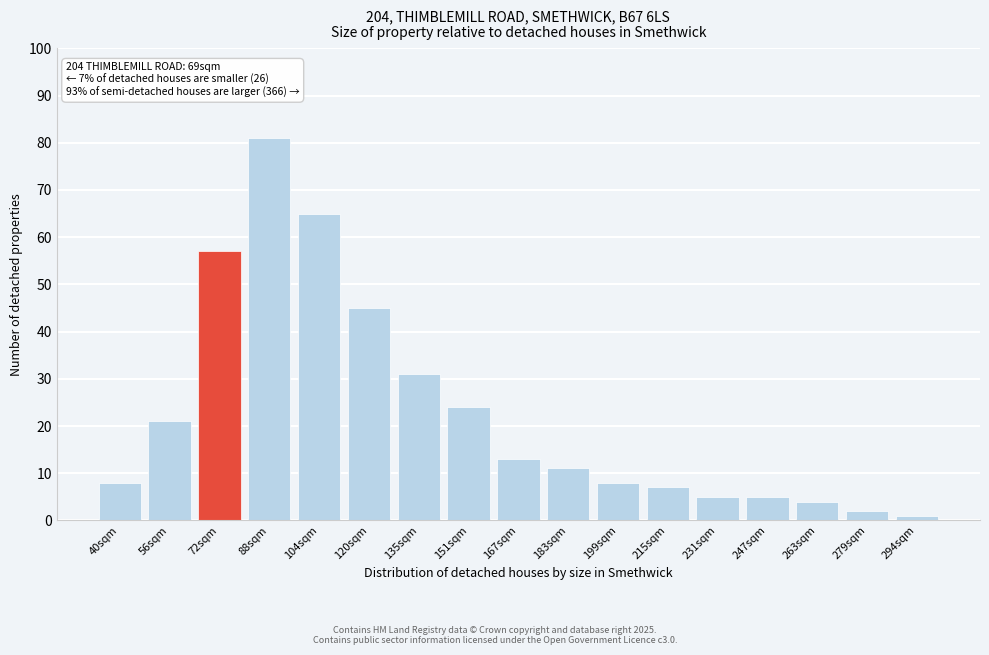

Reading right to left, list all the values displayed in this chart.

294sqm=1	279sqm=2	263sqm=4	247sqm=5	231sqm=5	215sqm=7	199sqm=8	183sqm=11	167sqm=13	151sqm=24	135sqm=31	120sqm=45	104sqm=65	88sqm=81	72sqm=57	56sqm=21	40sqm=8